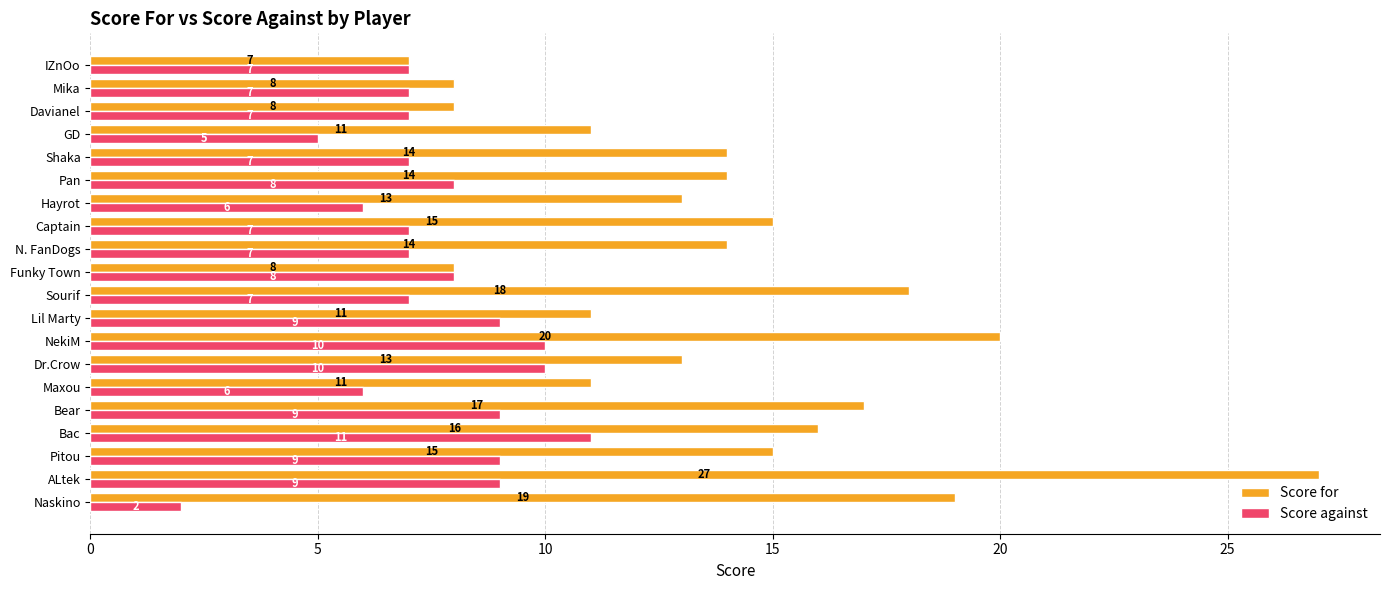

List the series in order of their overall mean, lowest first.

Score against, Score for